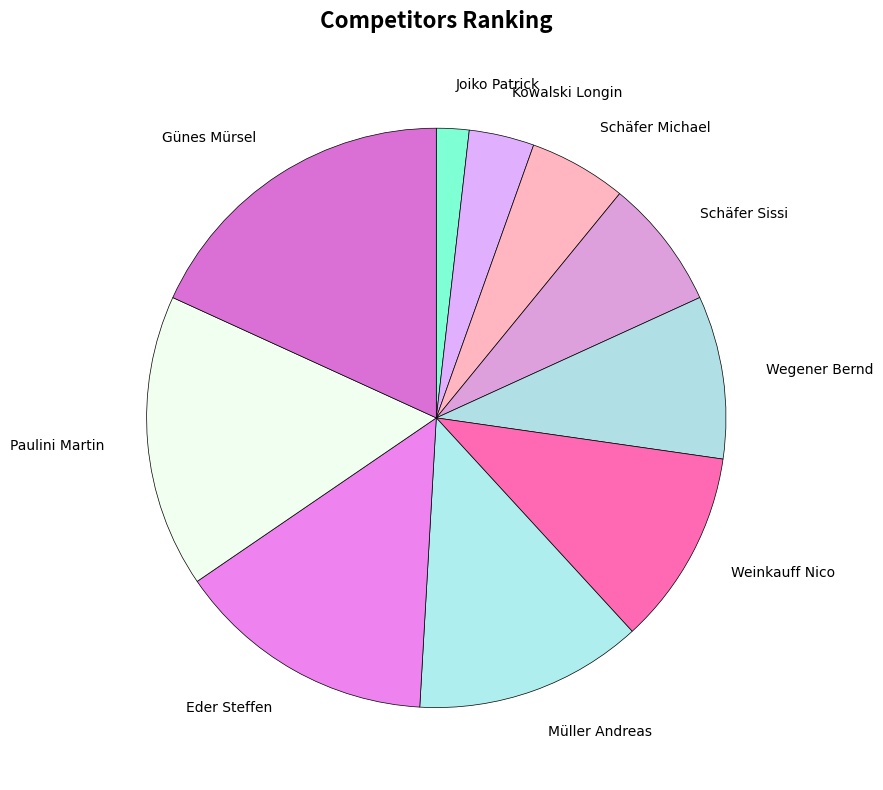

Is it true that Günes Mürsel is 18% of the pie?

True